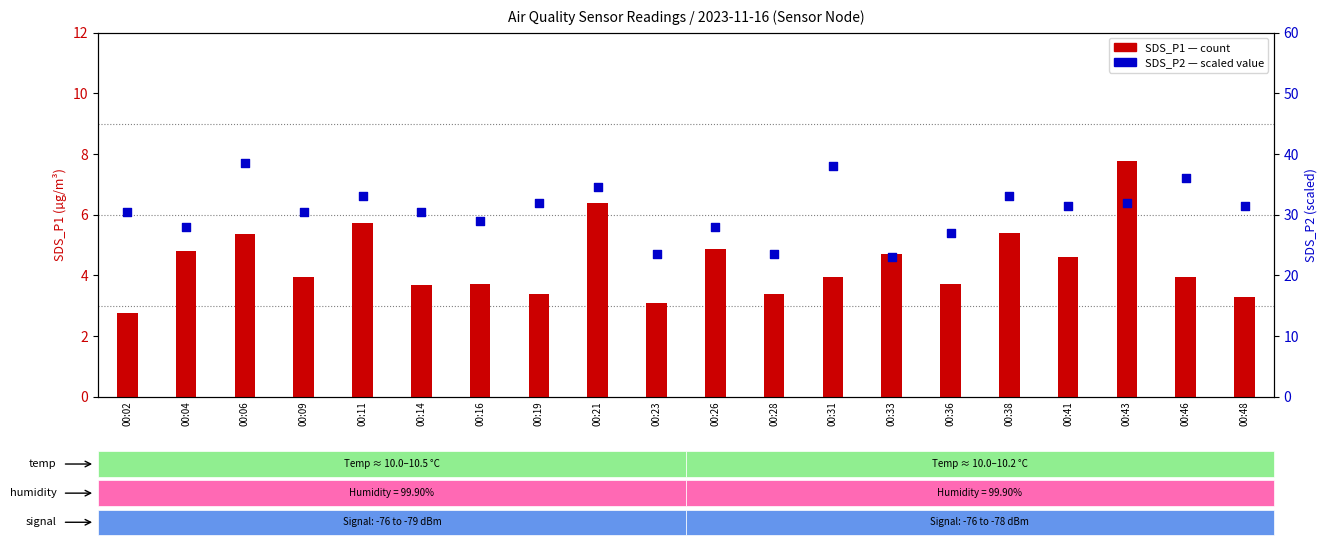

At which category is the sum across all series the highest?

00:06